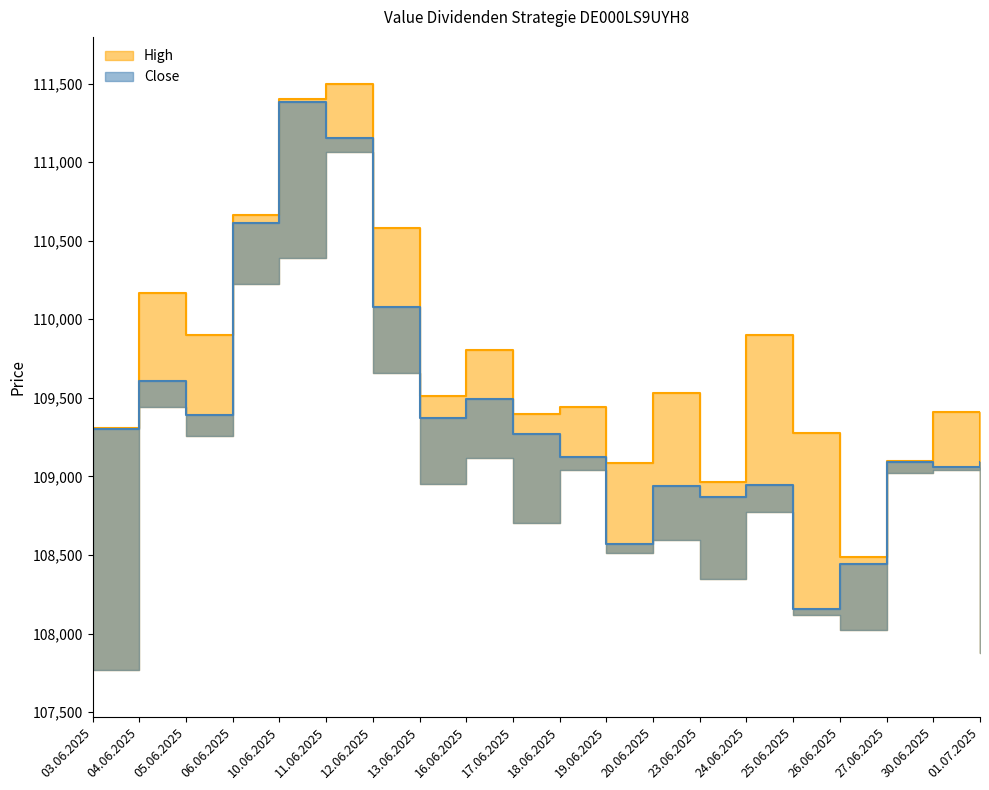

What is the spread (max minus min) of values at 06.06.2025?

51